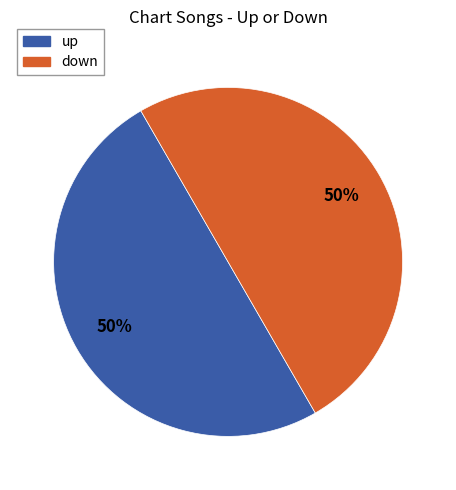

What percentage is the up slice, to the nearest percent?

50%